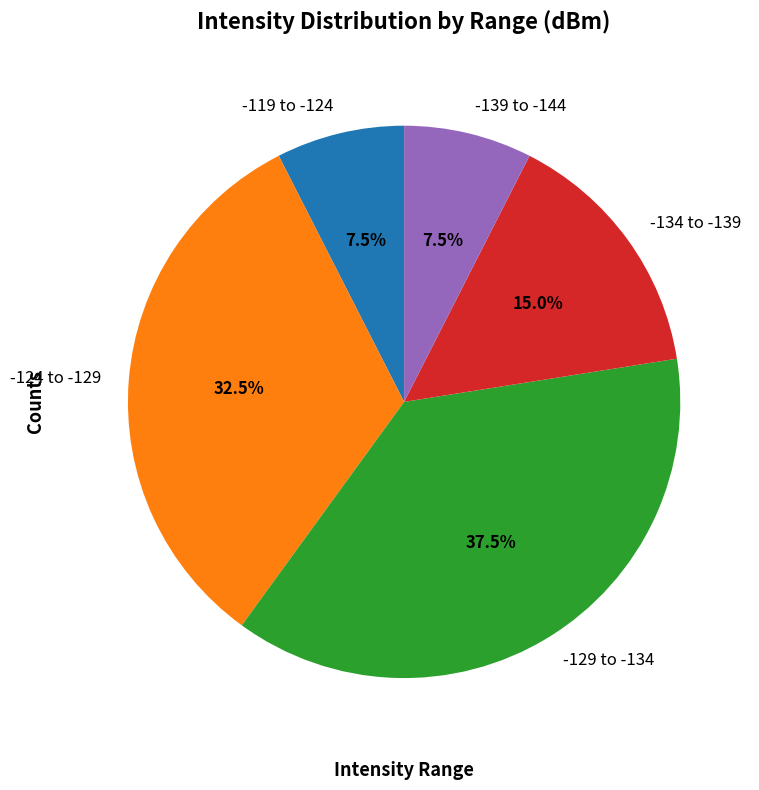

Does any single category account for the majority?

No